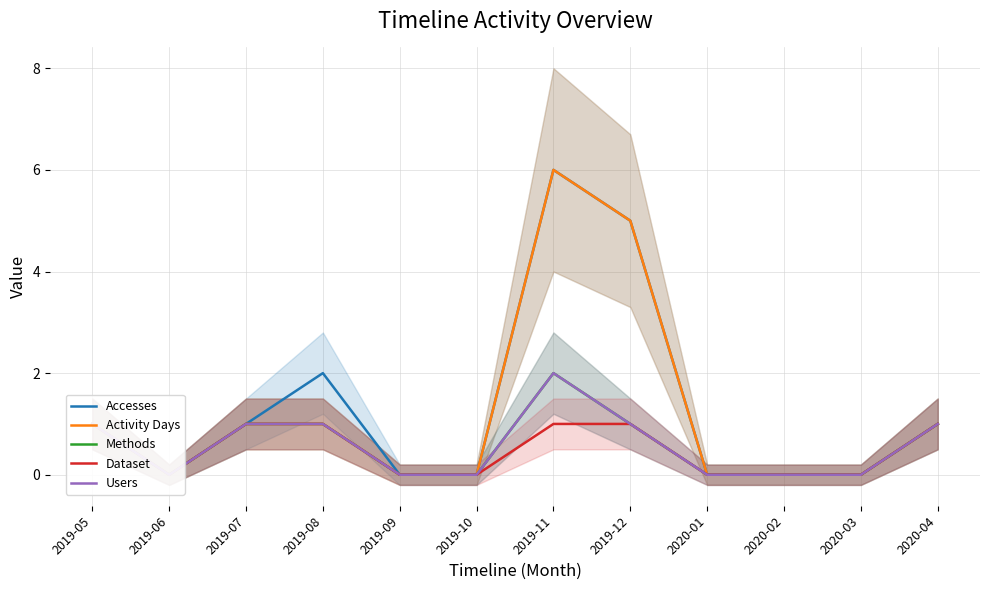

Which series changed the most between 2020-03 and 2020-04?

Accesses